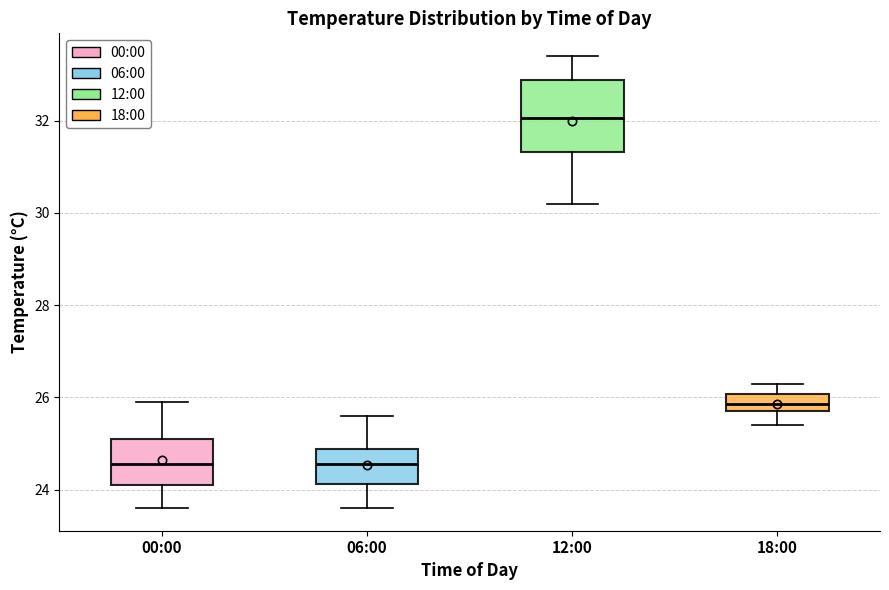

Where is the upper edge of the box for 18:00 on the y-axis? The values are not printed on the chart, so give them approximately, as read against the axis.

26.0